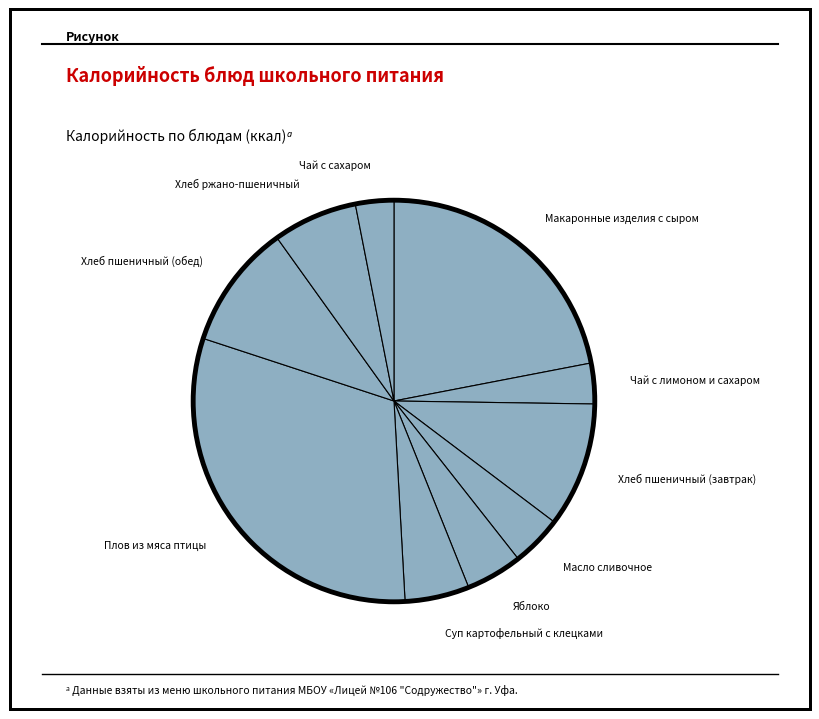

How many segments does this pie chart have?

10